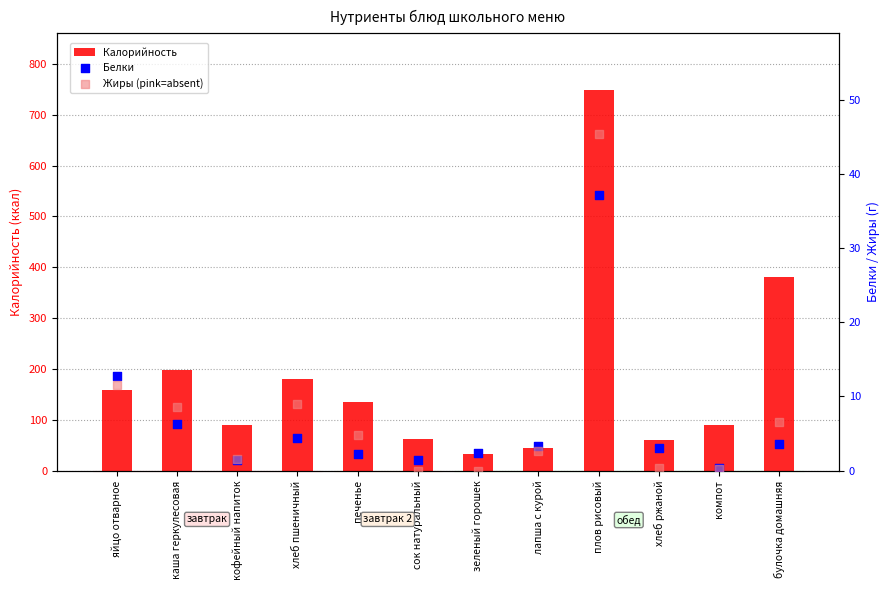

At how many categories does at least one series exceed 659?

1